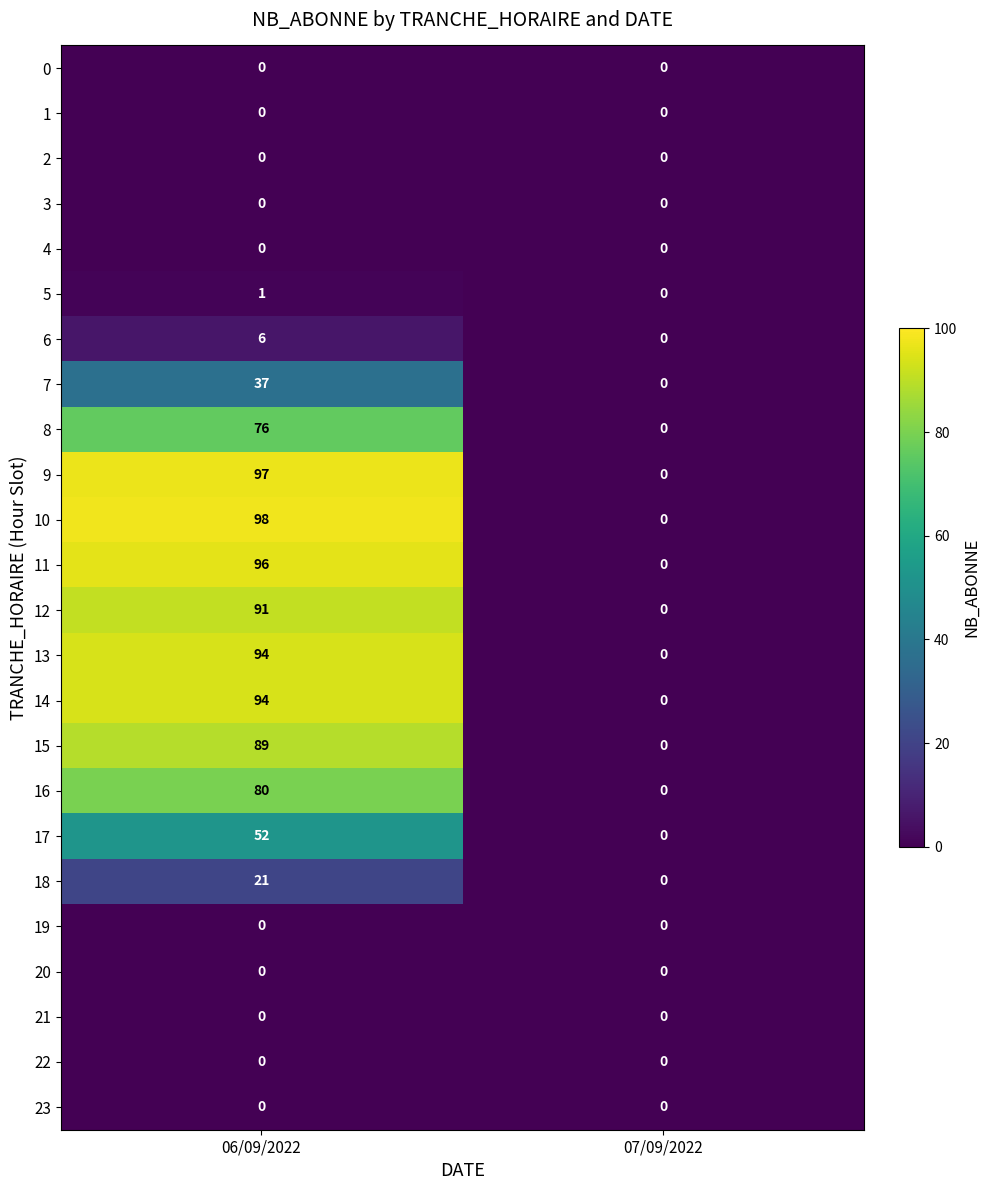

How many series are shown in this chart?

24